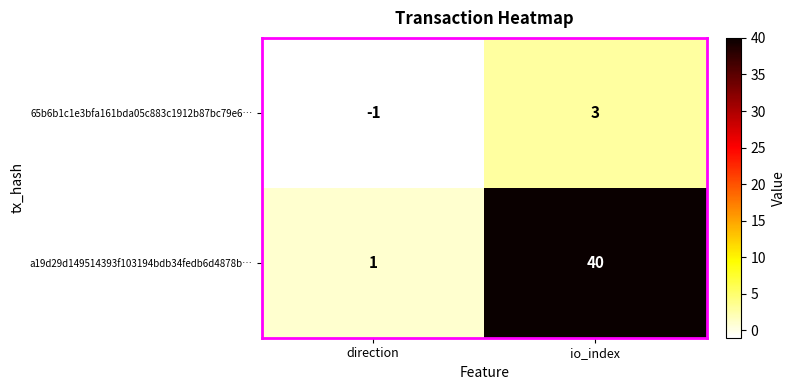

Where is a19d29d149514393f103194bdb34fedb6d4878b… nearest to the value 20?

direction